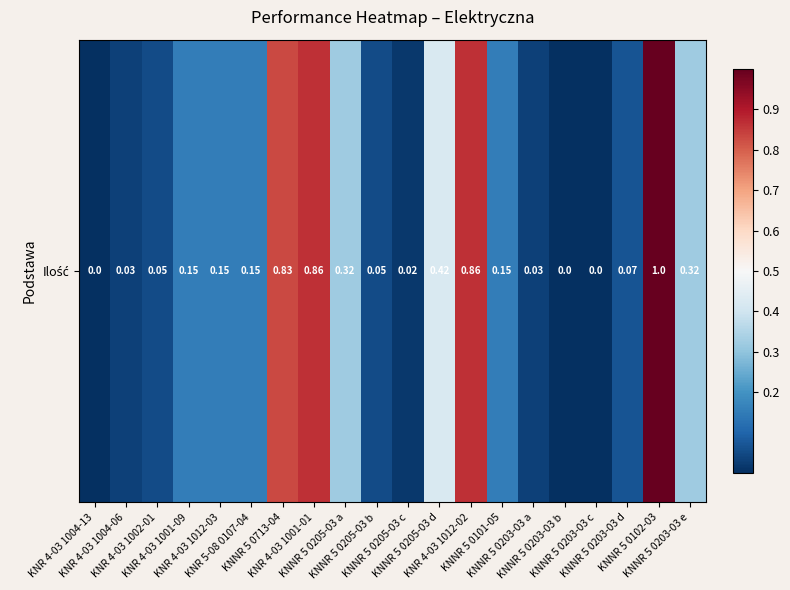

Rank the categories by value from lowest to highest.

KNR 4-03 1004-13, KNNR 5 0203-03 b, KNNR 5 0203-03 c, KNNR 5 0205-03 c, KNR 4-03 1004-06, KNNR 5 0203-03 a, KNR 4-03 1002-01, KNNR 5 0205-03 b, KNNR 5 0203-03 d, KNR 4-03 1001-09, KNR 4-03 1012-03, KNR 5-08 0107-04, KNNR 5 0101-05, KNNR 5 0205-03 a, KNNR 5 0203-03 e, KNNR 5 0205-03 d, KNNR 5 0713-04, KNR 4-03 1001-01, KNR 4-03 1012-02, KNNR 5 0102-03